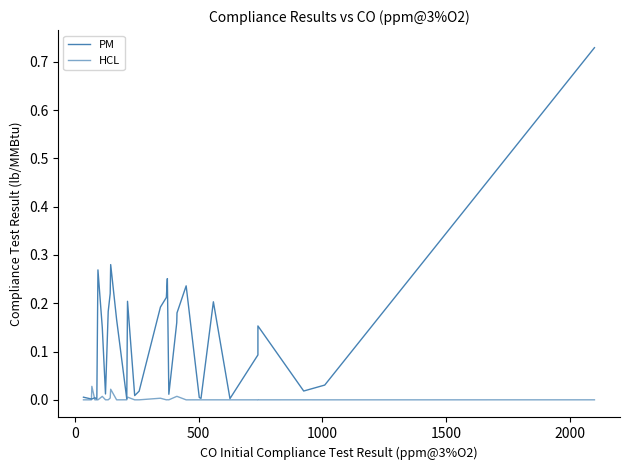

True or false: PM has a value of 0.0 at 15.

False